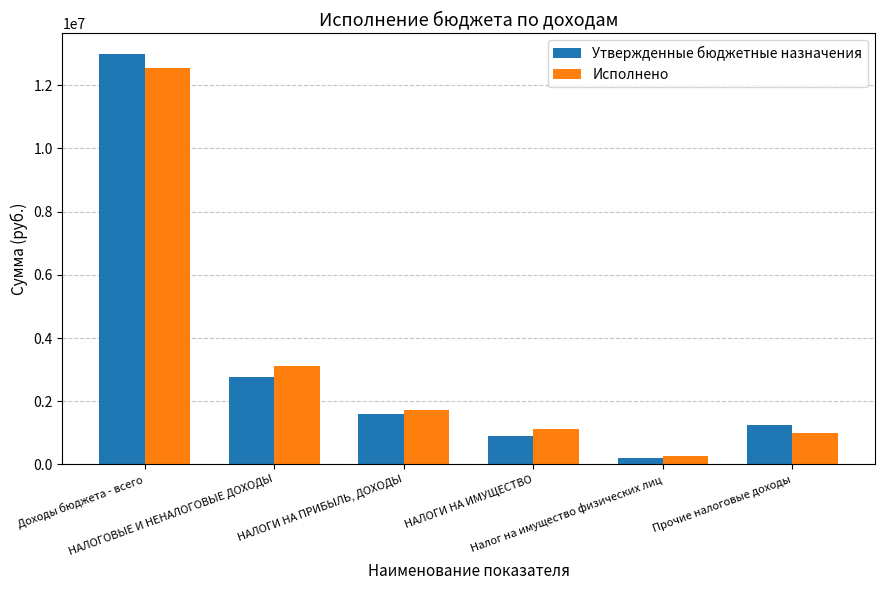

Rank the series at НАЛОГОВЫЕ И НЕНАЛОГОВЫЕ ДОХОДЫ from lowest to highest value.

Утвержденные бюджетные назначения, Исполнено